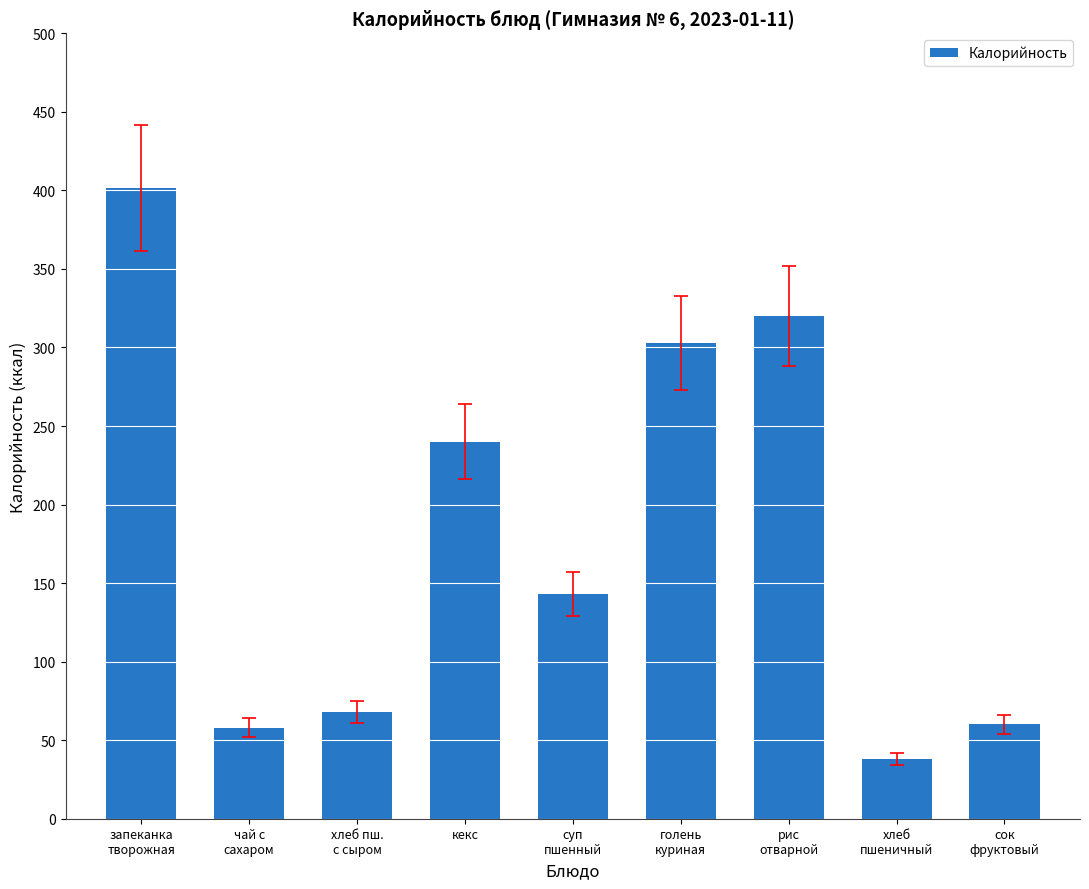

What is the change in value from суп
пшенный to хлеб
пшеничный?

-105.0